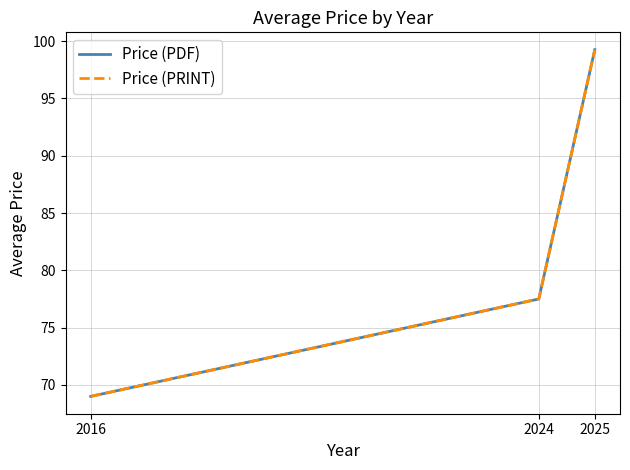

Does the chart have visible grid lines?

Yes